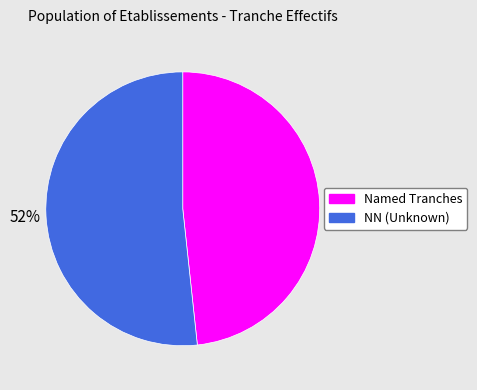

To the nearest percent, what is the average slice percentage?

50%